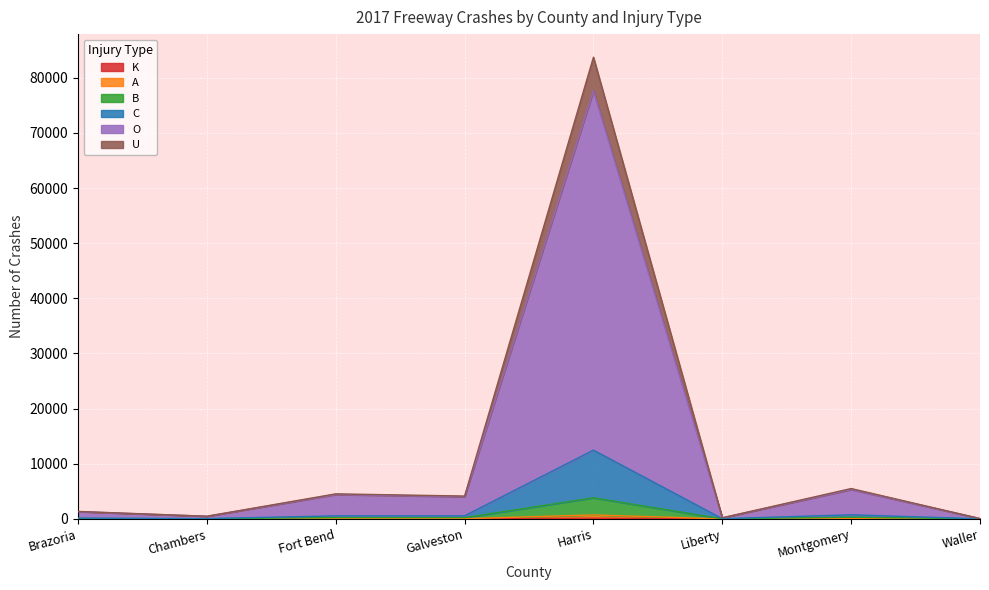

What is the sum of the B values at Liberty and Montgomery?

333